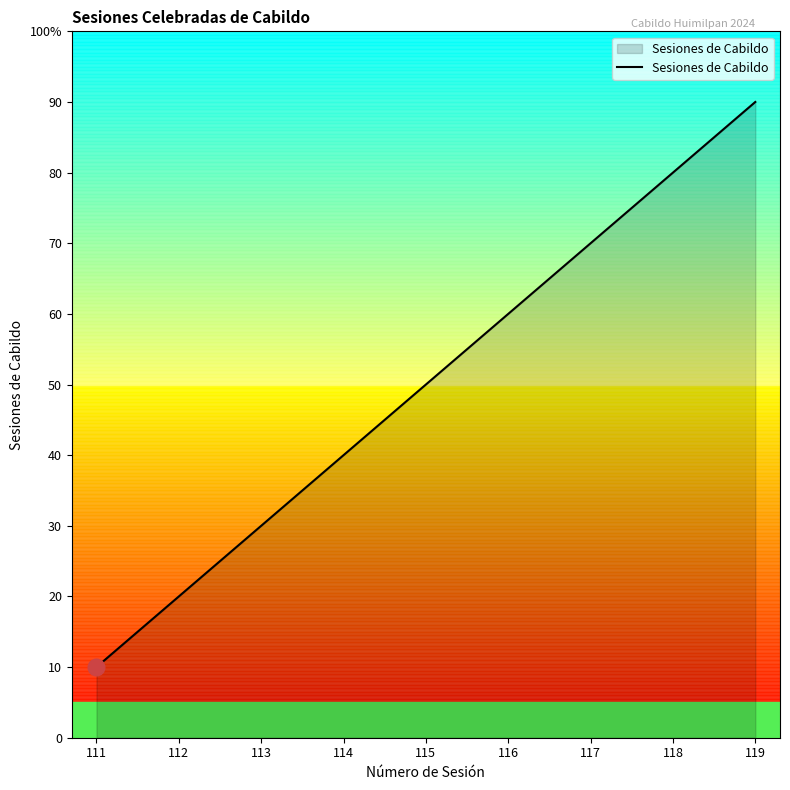

Is it true that the value at 118 is 80?

True